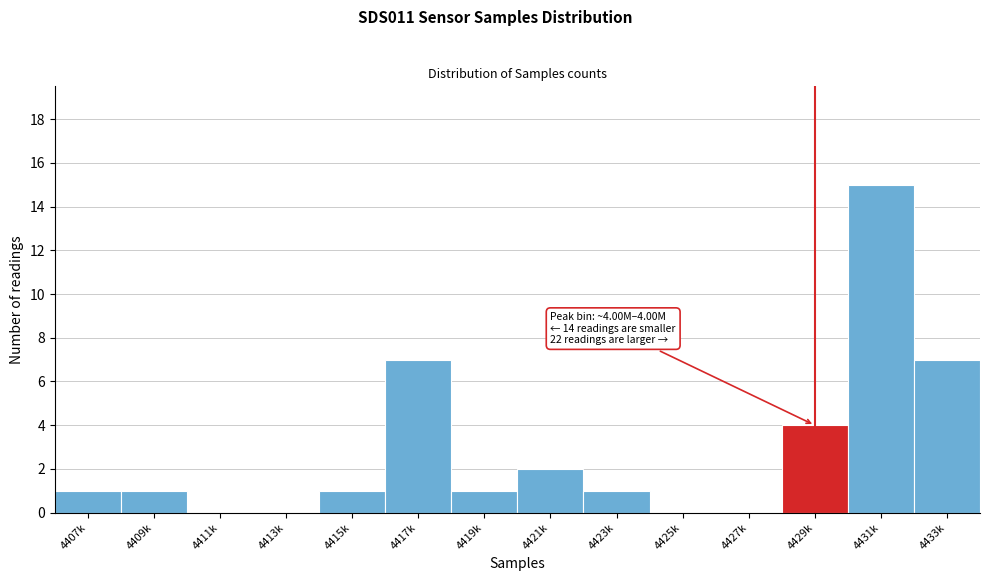

Reading left to right, transcribe all the data shown in this chart.

4407k=1	4409k=1	4411k=0	4413k=0	4415k=1	4417k=7	4419k=1	4421k=2	4423k=1	4425k=0	4427k=0	4429k=4	4431k=15	4433k=7